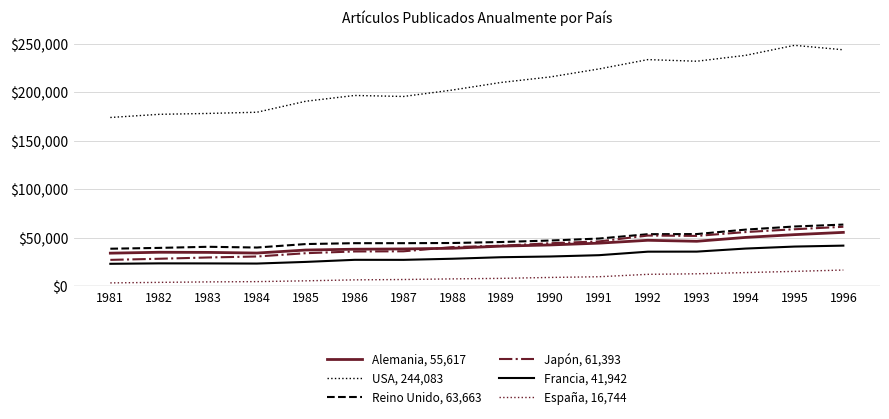

What is the spread (max minus min) of values at 1996?

227339